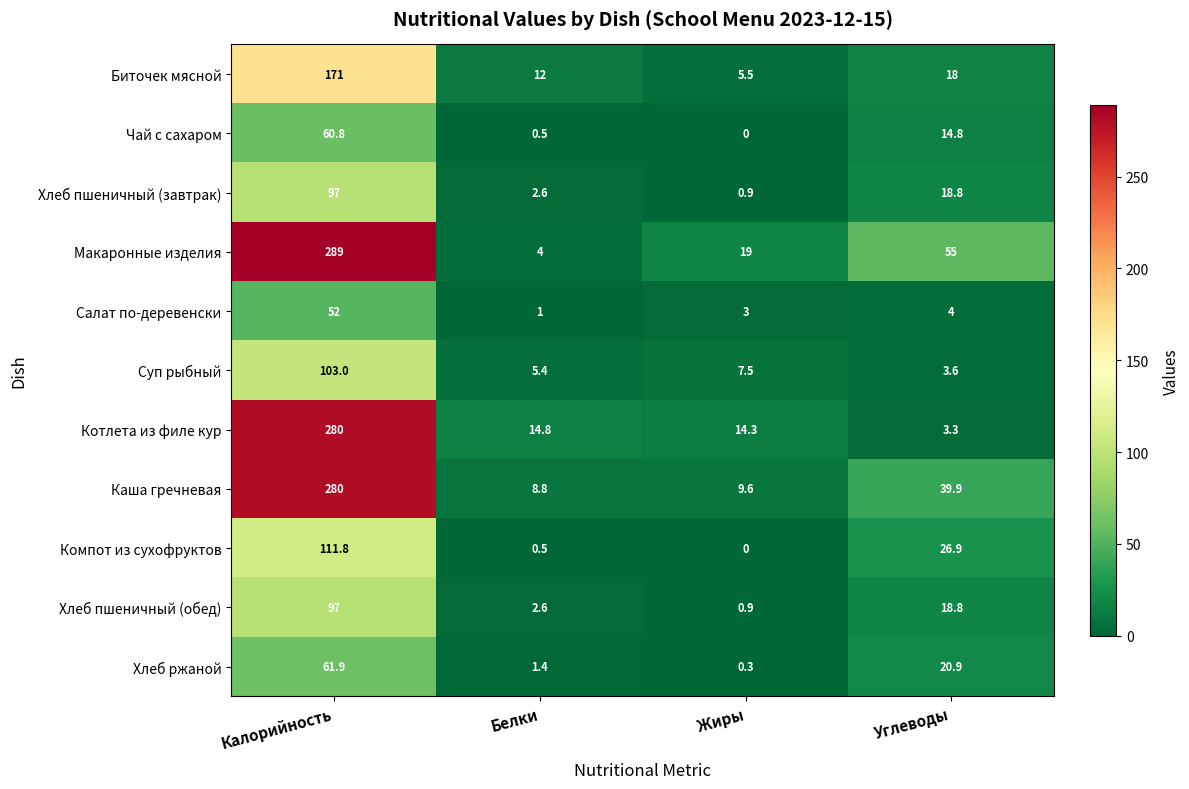

How many values in the Чай с сахаром series are below 14?

2